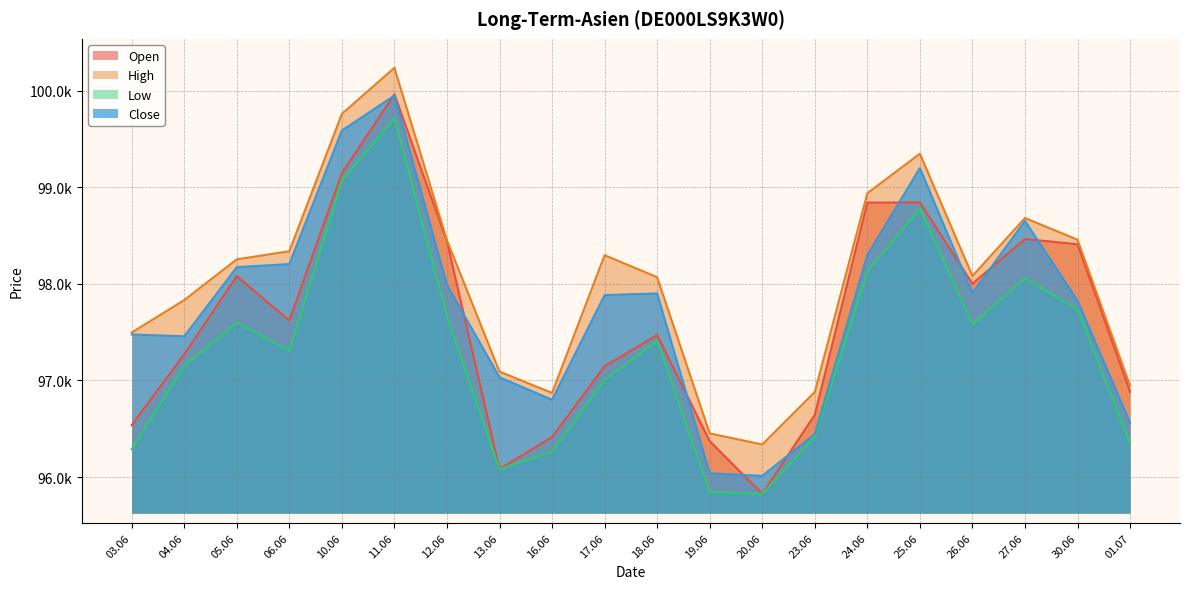

What is the average value of the Low series?

97313